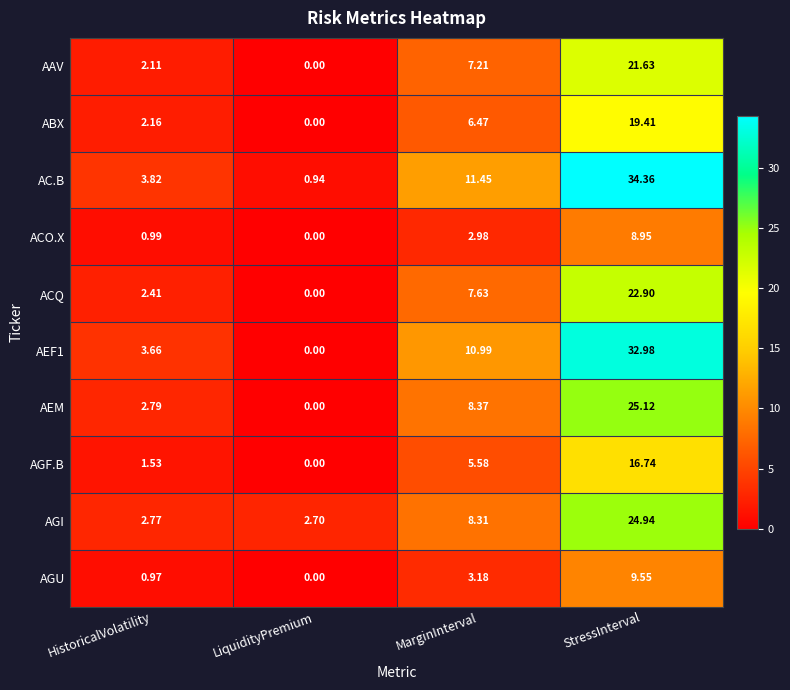

Which series has the largest total across all categories?

AC.B